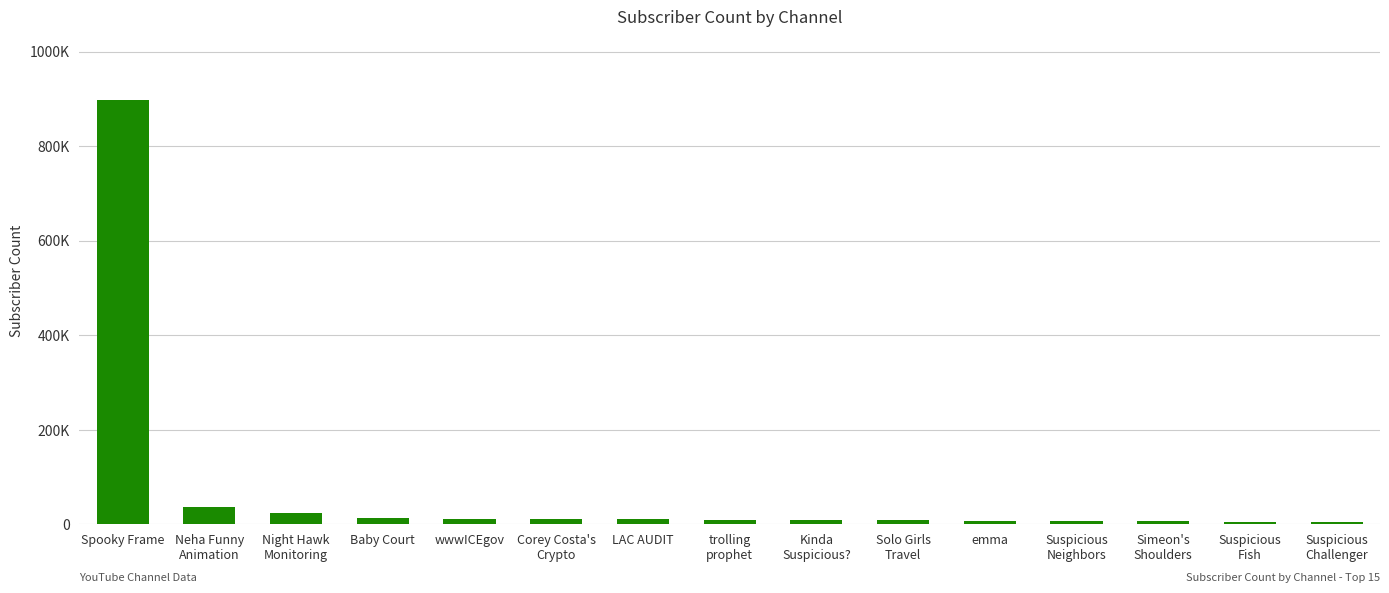

What is the difference between the values at Night Hawk
Monitoring and Suspicious
Challenger?

19320